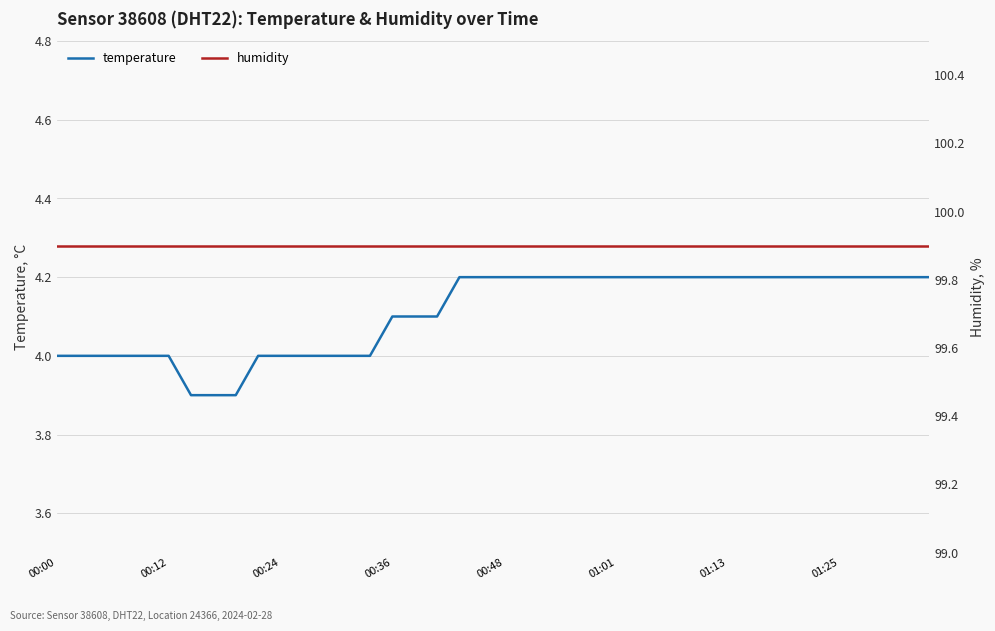

Reading left to right, extract all data points from this chart.

temperature: 4.0	4.0	4.0	4.0	4.0	4.0	3.9	3.9	3.9	4.0	4.0	4.0	4.0	4.0	4.0	4.1	4.1	4.1	4.2	4.2	4.2	4.2	4.2	4.2	4.2	4.2	4.2	4.2	4.2	4.2	4.2	4.2	4.2	4.2	4.2	4.2	4.2	4.2	4.2	4.2
humidity: 99.9	99.9	99.9	99.9	99.9	99.9	99.9	99.9	99.9	99.9	99.9	99.9	99.9	99.9	99.9	99.9	99.9	99.9	99.9	99.9	99.9	99.9	99.9	99.9	99.9	99.9	99.9	99.9	99.9	99.9	99.9	99.9	99.9	99.9	99.9	99.9	99.9	99.9	99.9	99.9